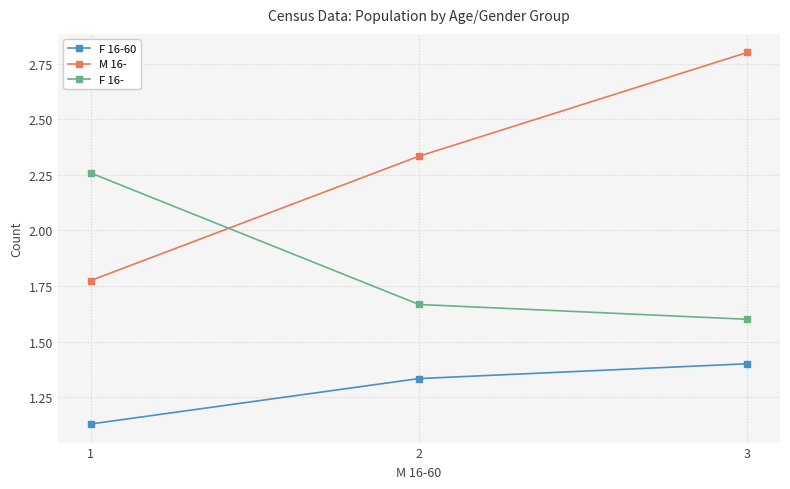

The F 16-60 series shows 2.1 at 2. True or false?

False